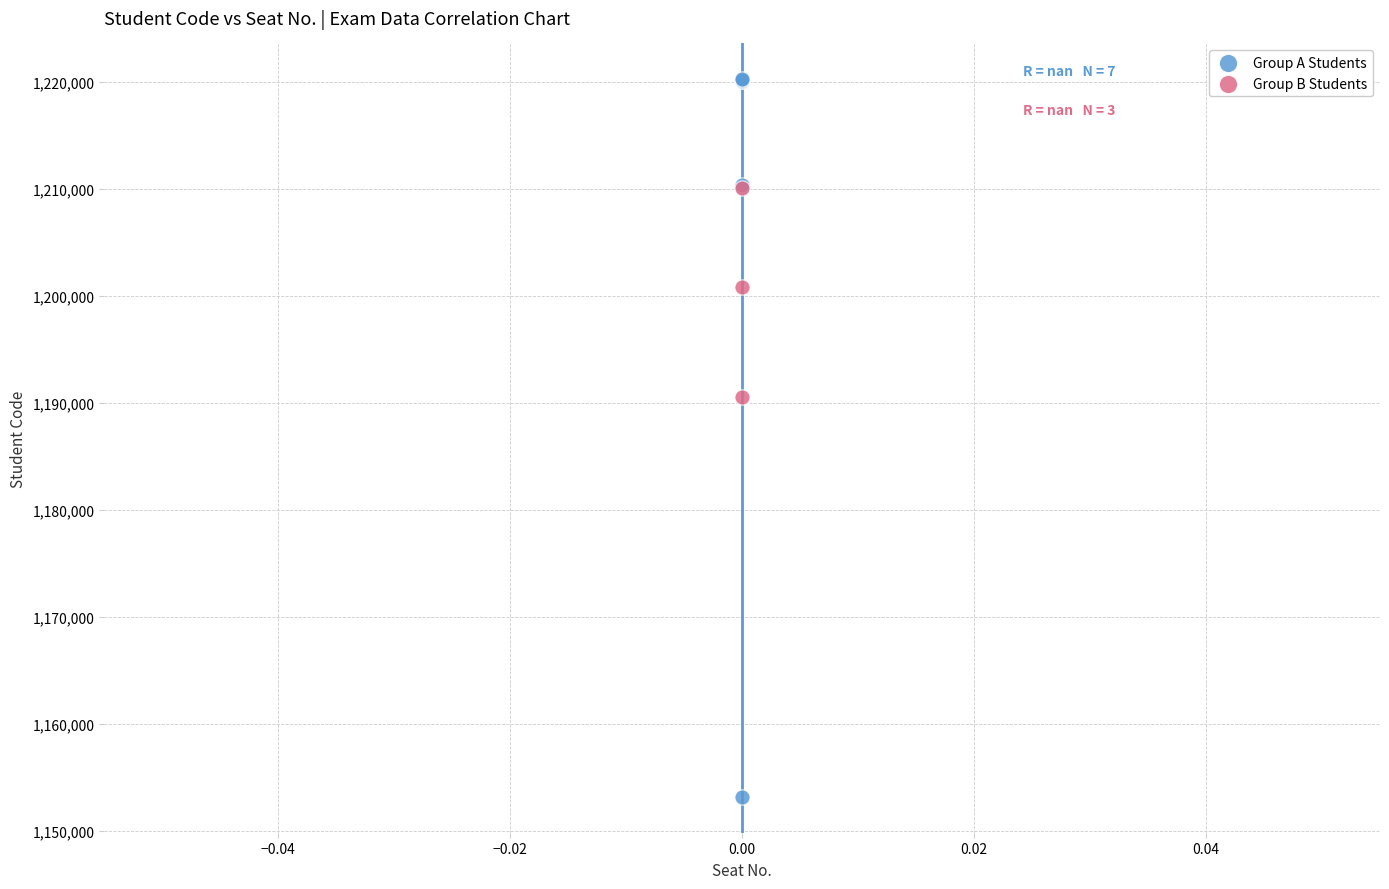

What are all the series names shown in the legend?

Group A Students, Group B Students